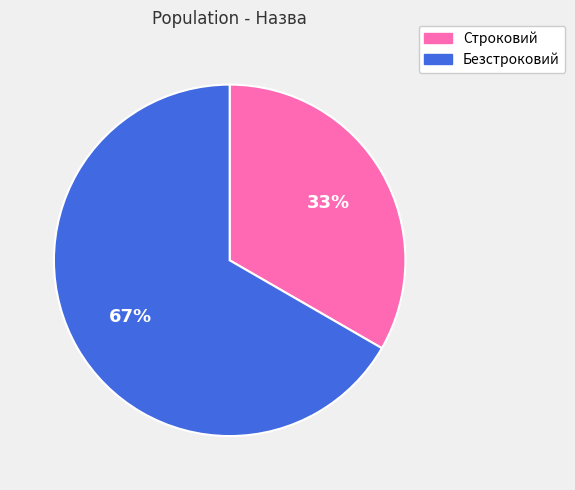

Combined, do Строковий and Безстроковий account for over 50%?

Yes